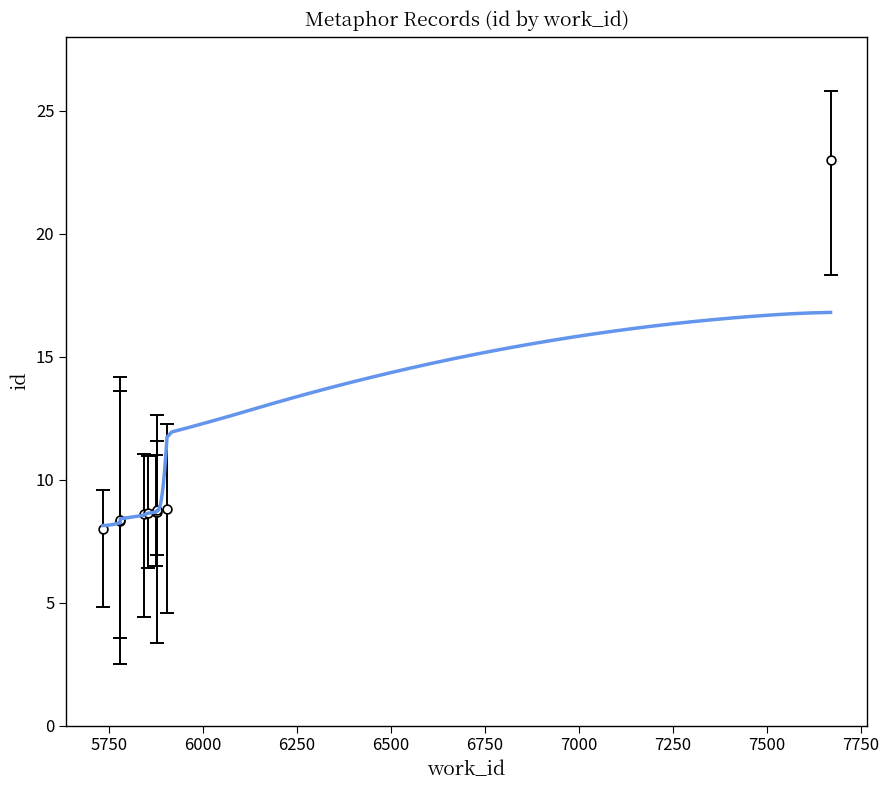

What is the ratio of the value at 5780 to the value at 7670?

0.4